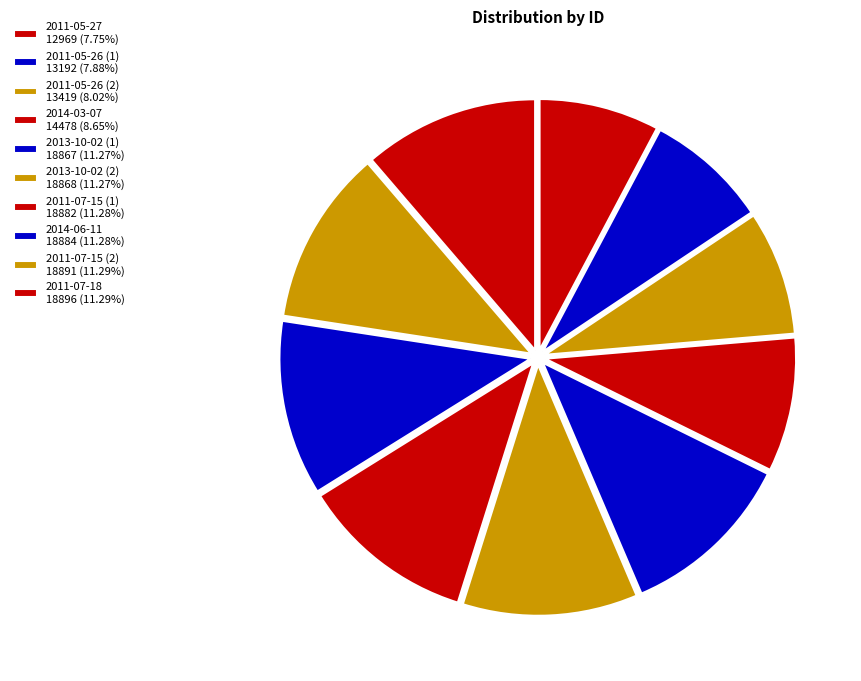

What percentage do 2014-03-07 and 2013-10-02 (2) together represent?

19.9%